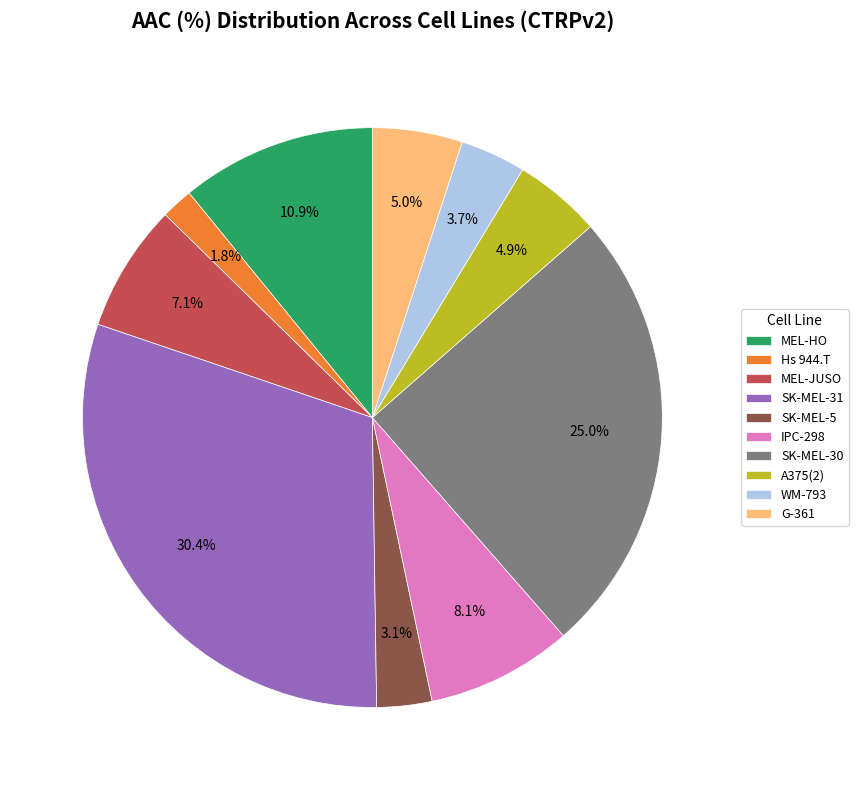

To the nearest percent, what is the combined percentage of Hs 944.T and SK-MEL-30?

27%